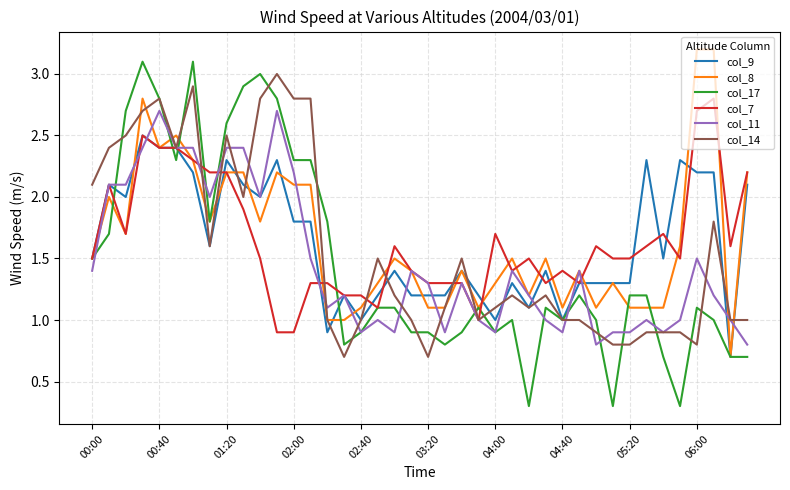

Reading right to left, what are all the values shown in this chart?

col_9: 2.1	0.7	2.2	2.2	2.3	1.5	2.3	1.3	1.3	1.3	1.3	1.0	1.4	1.1	1.3	1.0	1.2	1.4	1.2	1.2	1.2	1.4	1.2	1.0	1.2	0.9	1.8	1.8	2.3	2.0	2.1	2.3	1.6	2.2	2.4	2.4	2.5	2.0	2.1	1.5
col_8: 2.2	0.7	3.2	3.2	1.6	1.1	1.1	1.1	1.3	1.1	1.4	1.1	1.5	1.2	1.5	1.3	1.1	1.4	1.1	1.1	1.4	1.5	1.3	1.1	1.0	1.0	2.1	2.1	2.2	1.8	2.2	2.2	1.8	2.3	2.5	2.4	2.8	1.7	2.0	1.5
col_17: 0.7	0.7	1.0	1.1	0.3	0.7	1.2	1.2	0.3	1.0	1.2	1.0	1.1	0.3	1.0	0.9	1.1	0.9	0.8	0.9	0.9	1.1	1.1	0.9	0.8	1.8	2.3	2.3	2.8	3.0	2.9	2.6	1.8	3.1	2.3	2.8	3.1	2.7	1.7	1.5
col_7: 2.2	1.6	2.8	2.7	1.5	1.7	1.6	1.5	1.5	1.6	1.3	1.4	1.3	1.5	1.4	1.7	1.0	1.3	1.3	1.3	1.4	1.6	1.1	1.2	1.2	1.3	1.3	0.9	0.9	1.5	1.9	2.2	2.2	2.3	2.4	2.4	2.5	1.7	2.1	1.5
col_11: 0.8	1.0	1.2	1.5	1.0	0.9	1.0	0.9	0.9	0.8	1.4	0.9	1.0	1.2	1.4	0.9	1.0	1.3	0.9	1.3	1.4	0.9	1.0	0.9	1.2	1.1	1.5	2.2	2.7	2.0	2.4	2.4	2.0	2.4	2.4	2.7	2.4	2.1	2.1	1.4
col_14: 1.0	1.0	1.8	0.8	0.9	0.9	0.9	0.8	0.8	0.9	1.0	1.0	1.2	1.1	1.2	1.1	1.0	1.5	1.1	0.7	1.0	1.2	1.5	1.0	0.7	1.0	2.8	2.8	3.0	2.8	2.0	2.5	1.6	2.9	2.4	2.8	2.7	2.5	2.4	2.1